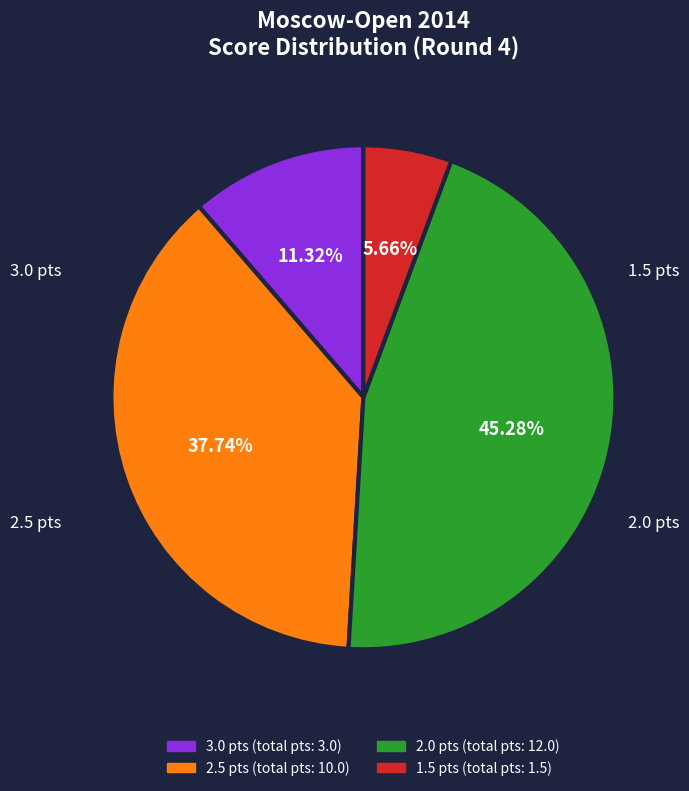

Is there a majority slice in this chart?

No